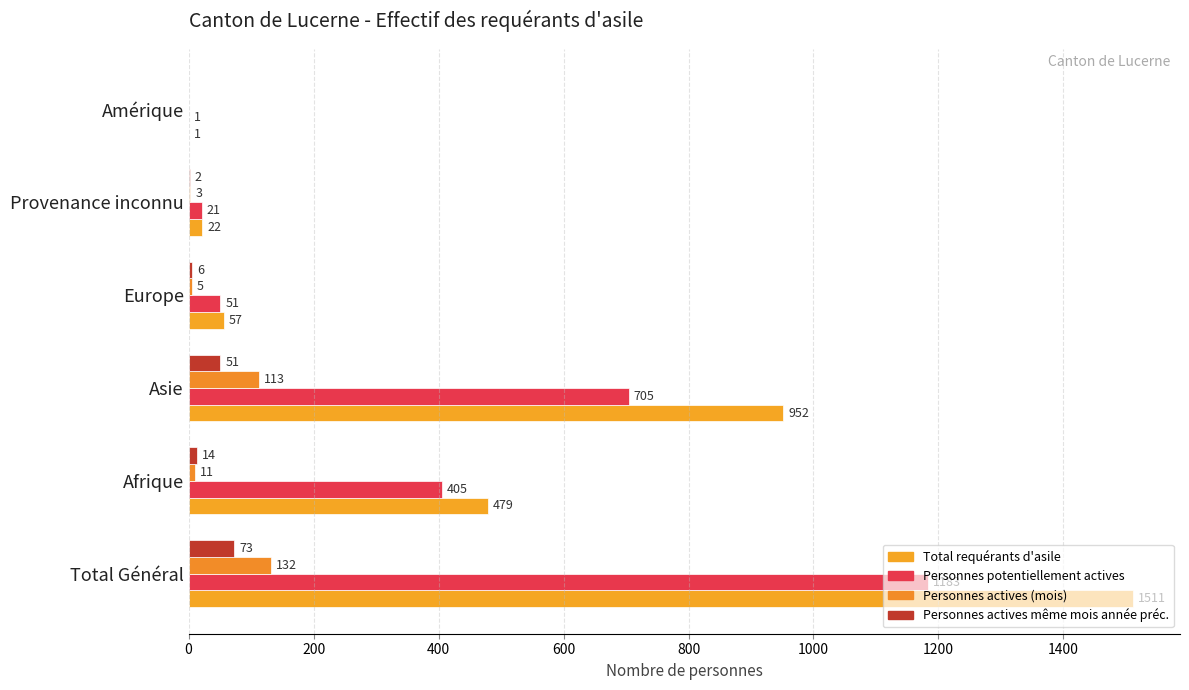

How many data points does each series have?

6